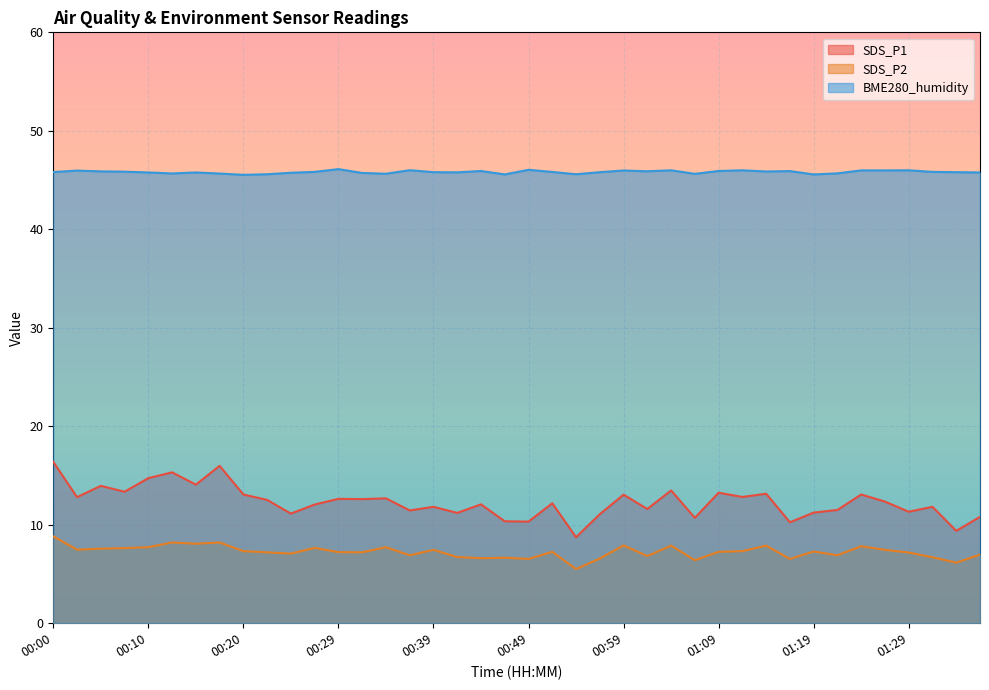

Reading left to right, list all the values displayed in this chart.

SDS_P1: 00:00=16.4	00:02=12.8	00:05=13.9	00:07=13.3	00:10=14.7	00:12=15.3	00:15=14.1	00:17=16.0	00:20=13.1	00:22=12.5	00:25=11.1	00:27=12.1	00:29=12.6	00:32=12.6	00:34=12.7	00:37=11.4	00:39=11.8	00:42=11.2	00:44=12.1	00:47=10.3	00:49=10.3	00:52=12.2	00:54=8.7	00:57=11.1	00:59=13.1	01:02=11.6	01:04=13.5	01:06=10.7	01:09=13.2	01:11=12.8	01:14=13.2	01:16=10.2	01:19=11.2	01:21=11.5	01:24=13.1	01:26=12.3	01:29=11.3	01:31=11.8	01:33=9.4	01:36=10.8
SDS_P2: 00:00=8.8	00:02=7.5	00:05=7.6	00:07=7.6	00:10=7.7	00:12=8.2	00:15=8.1	00:17=8.2	00:20=7.3	00:22=7.2	00:25=7.1	00:27=7.7	00:29=7.2	00:32=7.2	00:34=7.7	00:37=6.9	00:39=7.5	00:42=6.7	00:44=6.6	00:47=6.7	00:49=6.5	00:52=7.2	00:54=5.5	00:57=6.6	00:59=7.9	01:02=6.8	01:04=7.9	01:06=6.4	01:09=7.2	01:11=7.3	01:14=7.9	01:16=6.5	01:19=7.3	01:21=6.9	01:24=7.8	01:26=7.5	01:29=7.2	01:31=6.7	01:33=6.2	01:36=7.0
BME280_humidity: 00:00=45.8	00:02=46.0	00:05=45.9	00:07=45.9	00:10=45.8	00:12=45.7	00:15=45.8	00:17=45.7	00:20=45.5	00:22=45.6	00:25=45.7	00:27=45.8	00:29=46.1	00:32=45.7	00:34=45.6	00:37=46.0	00:39=45.8	00:42=45.8	00:44=45.9	00:47=45.6	00:49=46.0	00:52=45.8	00:54=45.6	00:57=45.8	00:59=46.0	01:02=45.9	01:04=46.0	01:06=45.6	01:09=45.9	01:11=46.0	01:14=45.9	01:16=45.9	01:19=45.6	01:21=45.7	01:24=46.0	01:26=46.0	01:29=46.0	01:31=45.8	01:33=45.8	01:36=45.8